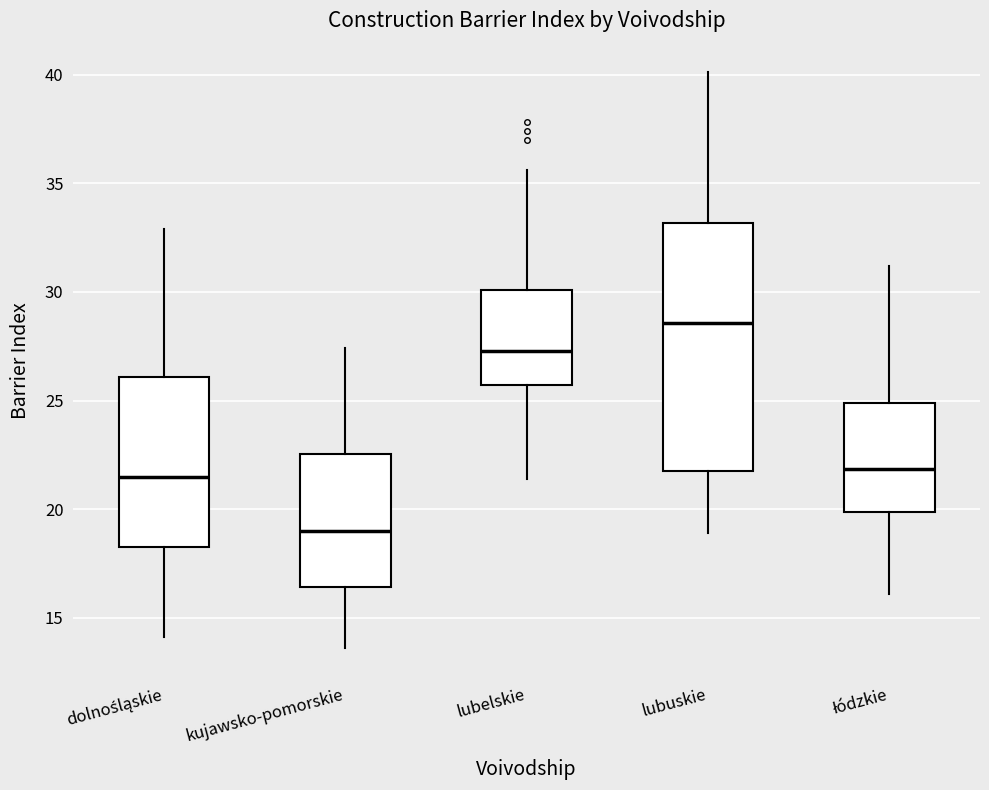

Which box's median line is the lowest?

kujawsko-pomorskie